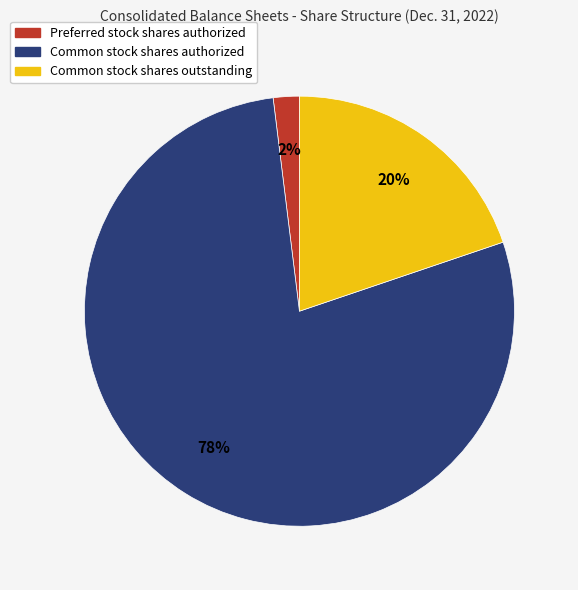

Is it true that Preferred stock shares authorized is 8% of the pie?

False